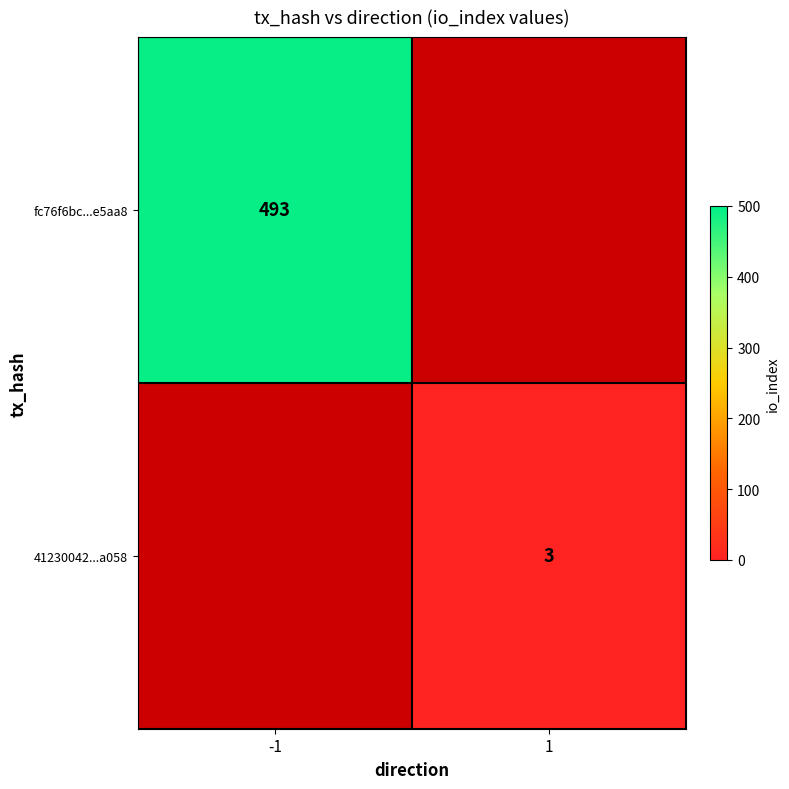

Count the number of data series in this chart.

2